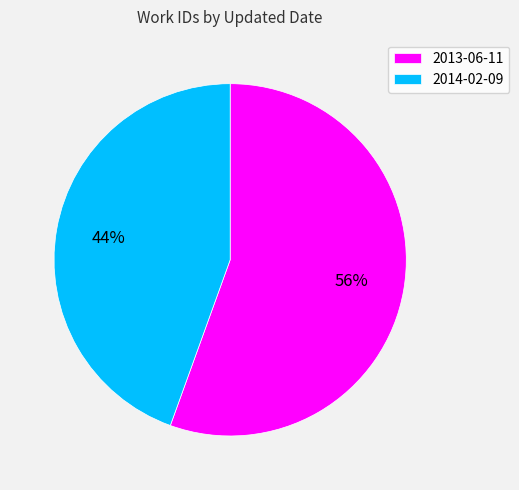

True or false: 2013-06-11 accounts for 68% of the total.

False